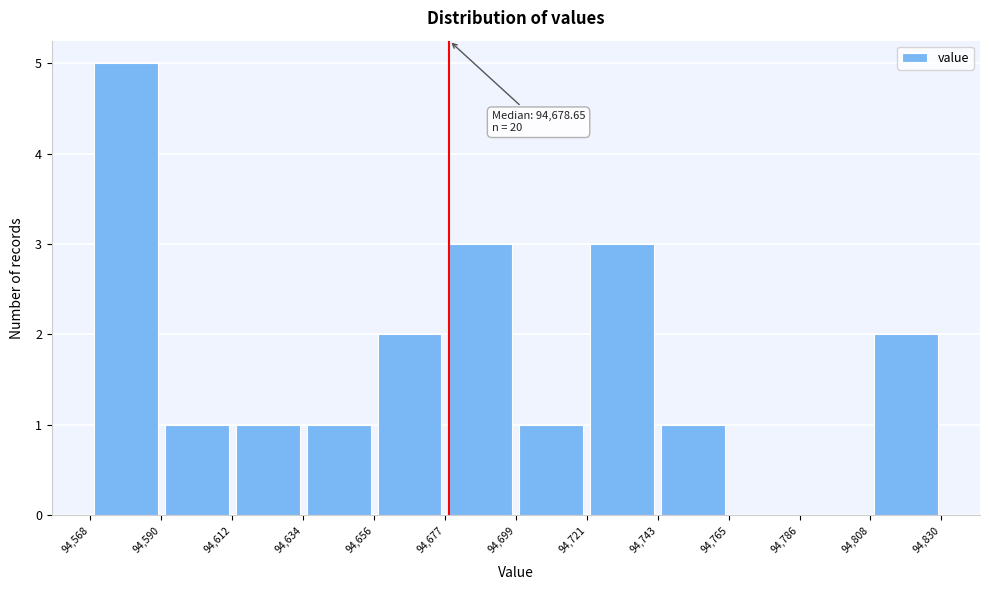

Which range on the x-axis has the tallest bar?

94,568 to 94,590